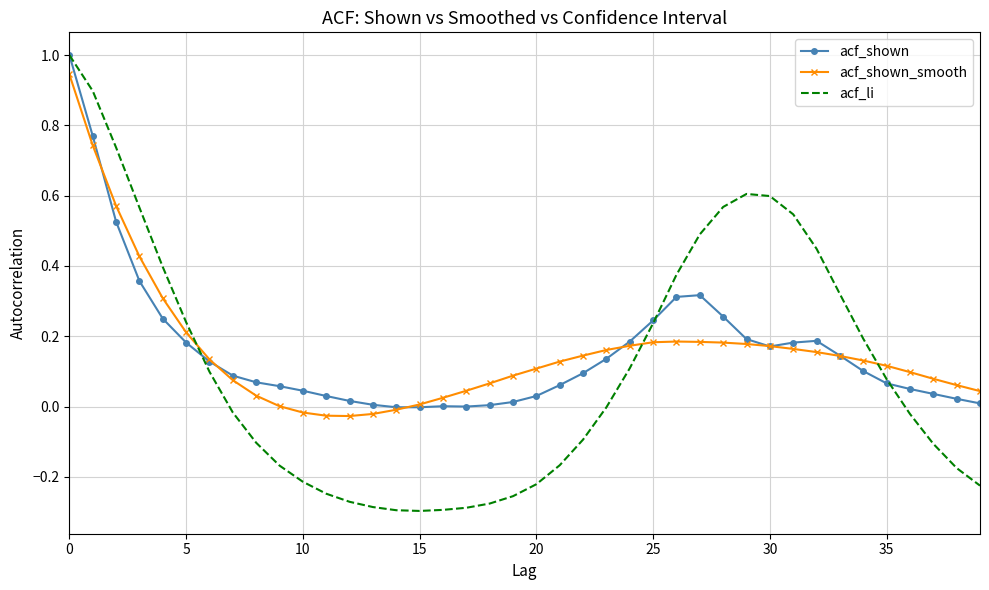

What is the maximum value for acf_li?

1.0